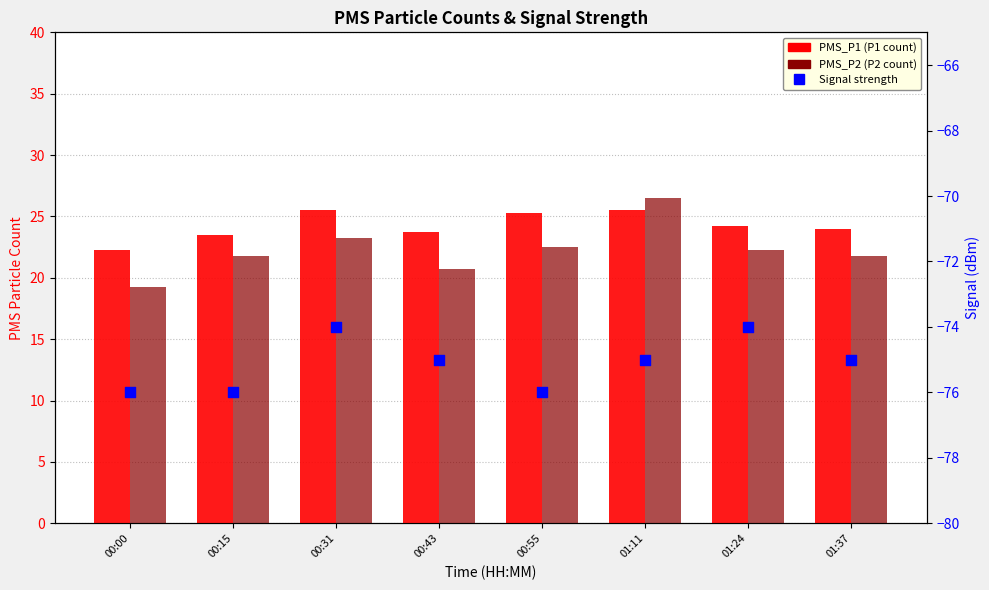

Which series has the largest Y range (max minus min)?

PMS_P2